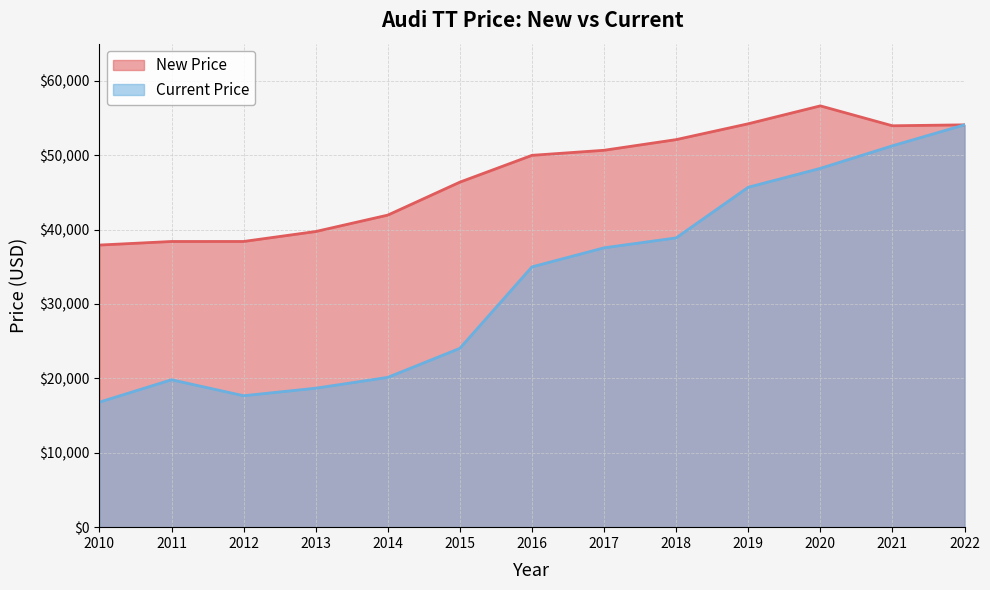

Does the chart have visible grid lines?

Yes